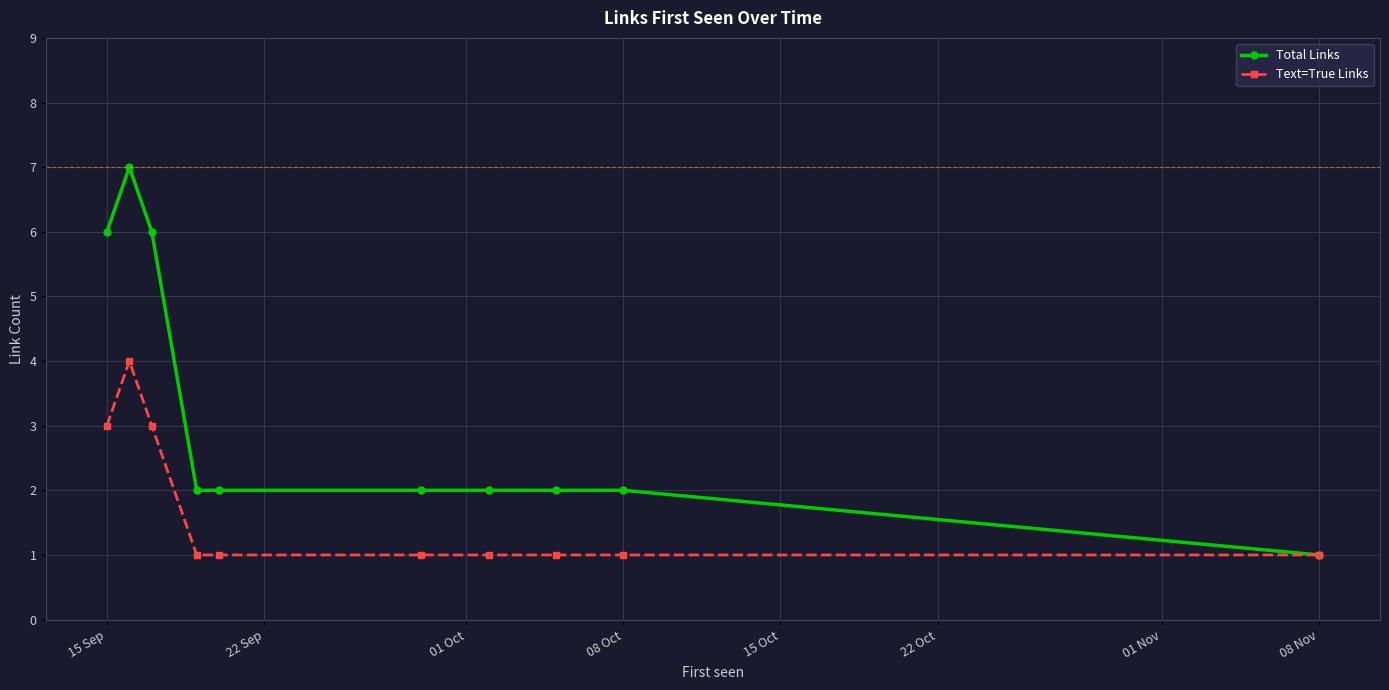

Rank the series by their maximum value, from highest to lowest.

Total Links, Text=True Links